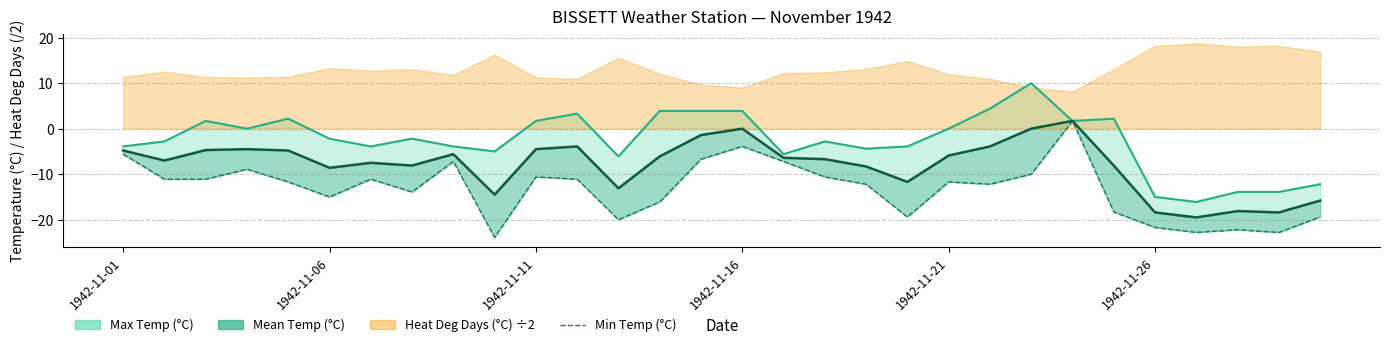

How many lines are shown in the chart?

1